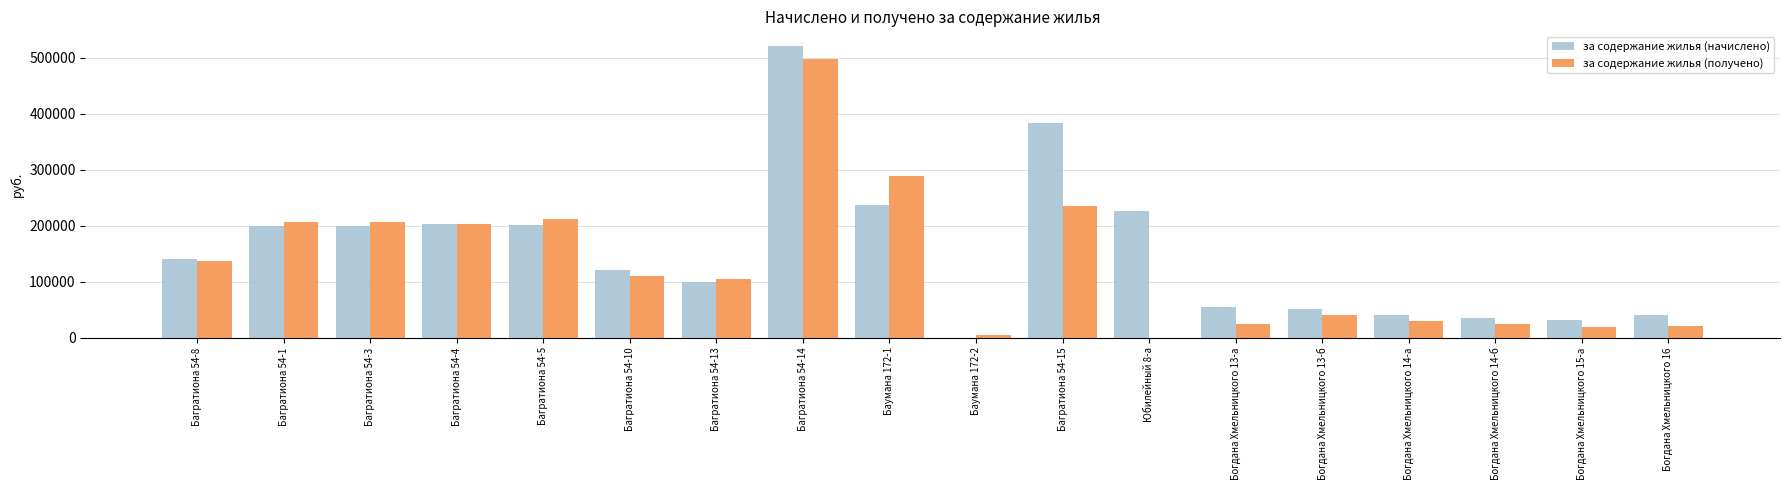

Which series has the largest total across all categories?

за содержание жилья (начислено)